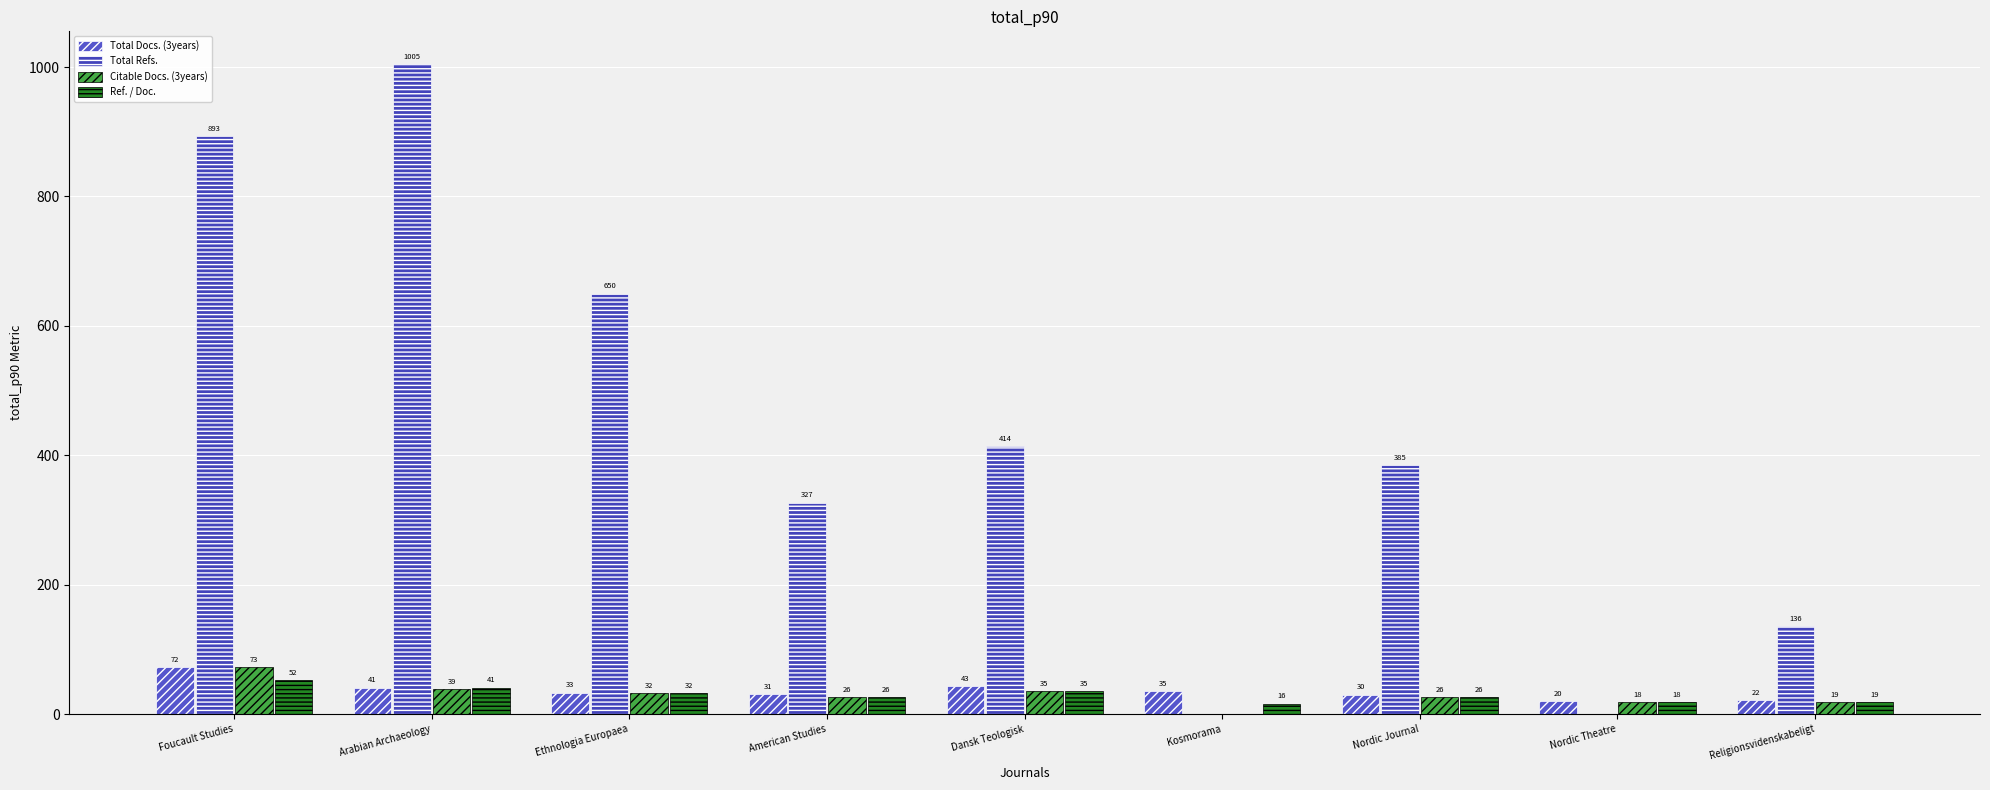

Are the bars horizontal?

No